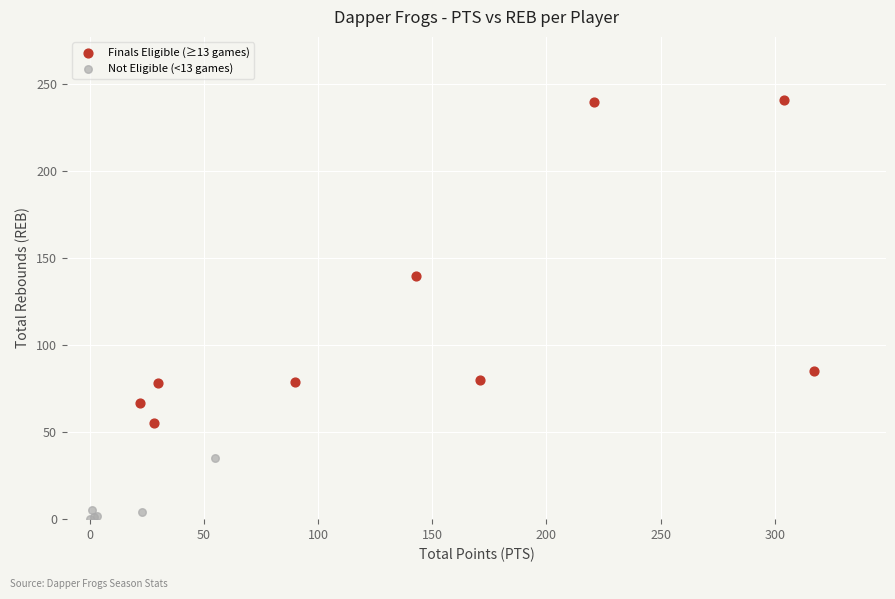

Which series has the widest spread of Y values?

Finals Eligible (≥13 games)